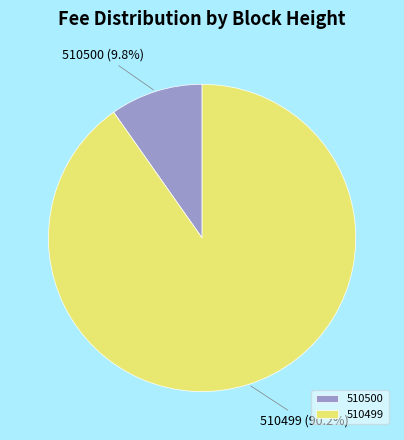

To the nearest percent, what is the combined percentage of 510500 and 510499?

100%